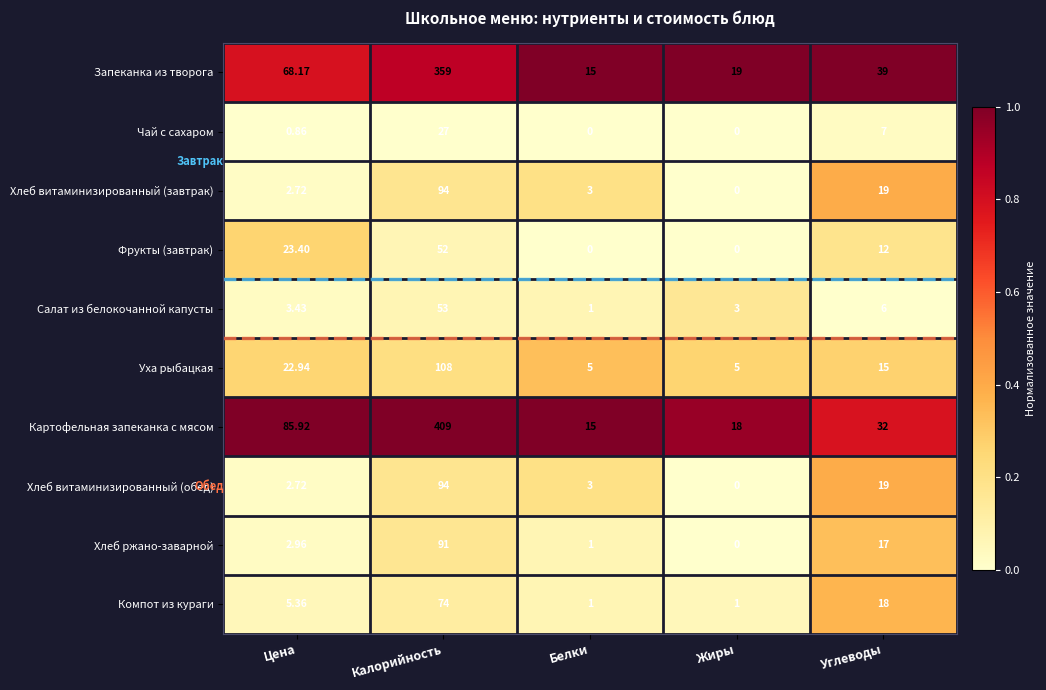

Which label corresponds to the largest value in the chart?

Калорийность